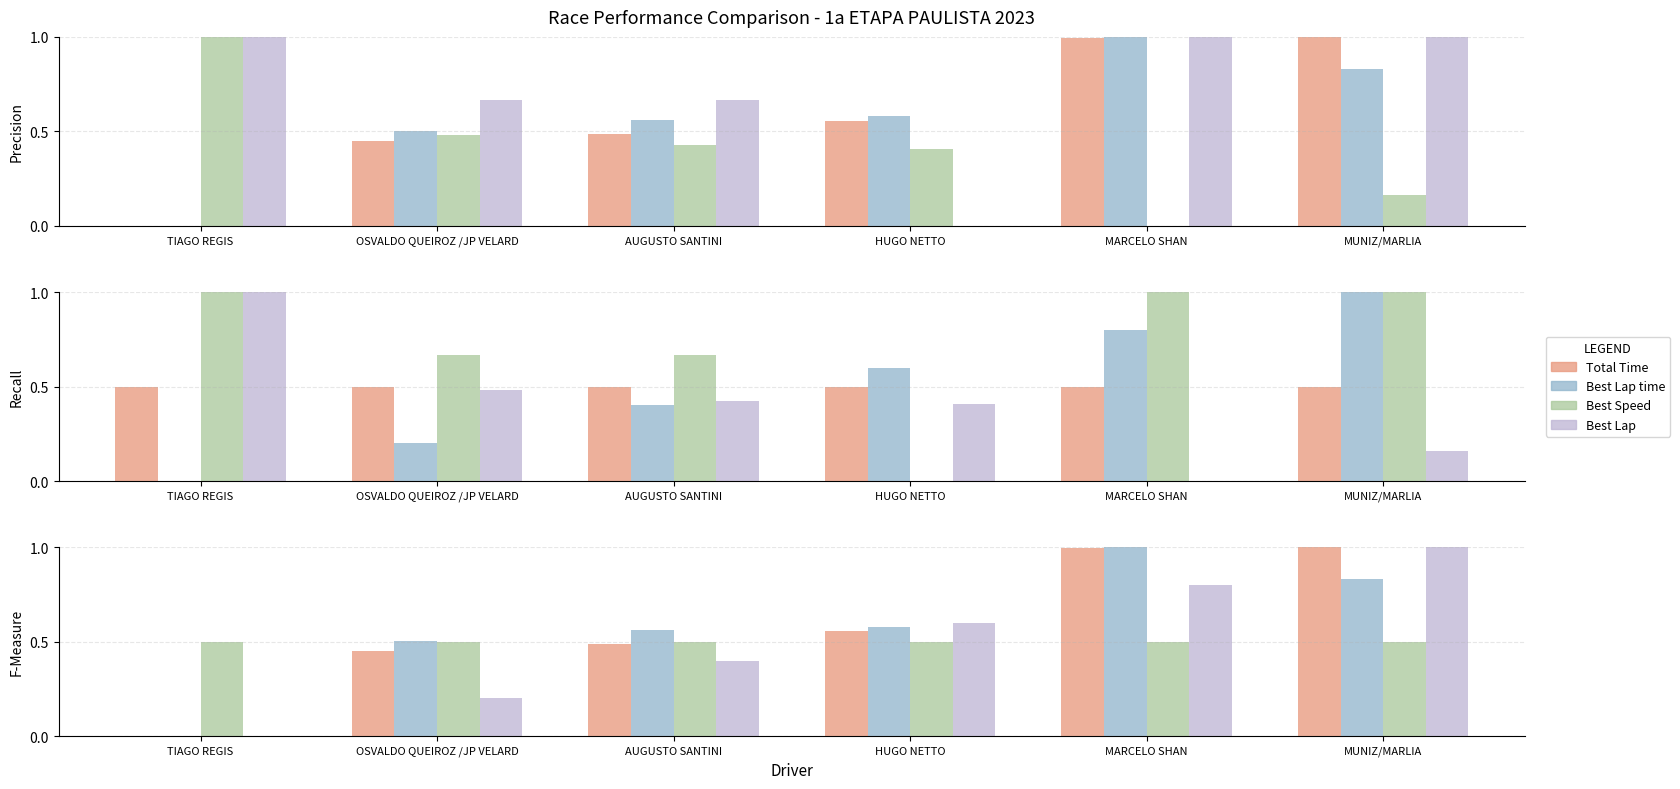

Which series has the largest range (max minus min)?

Total Time